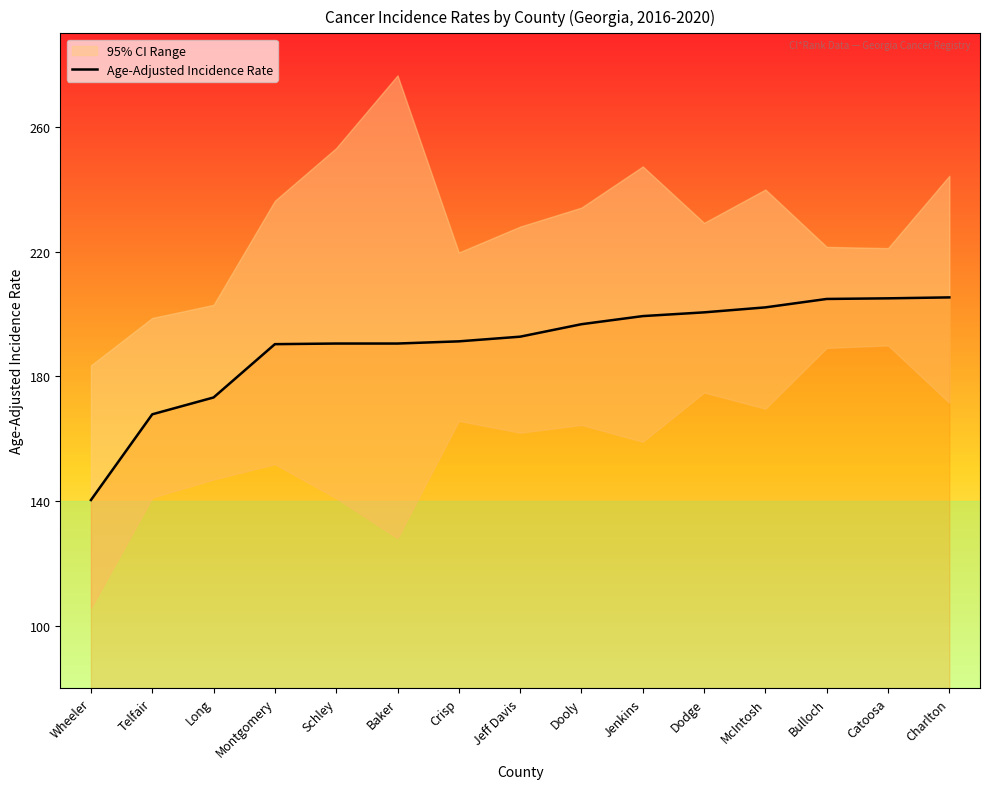

True or false: Age-Adjusted Incidence Rate and Upper 95% CI intersect in this chart.

False